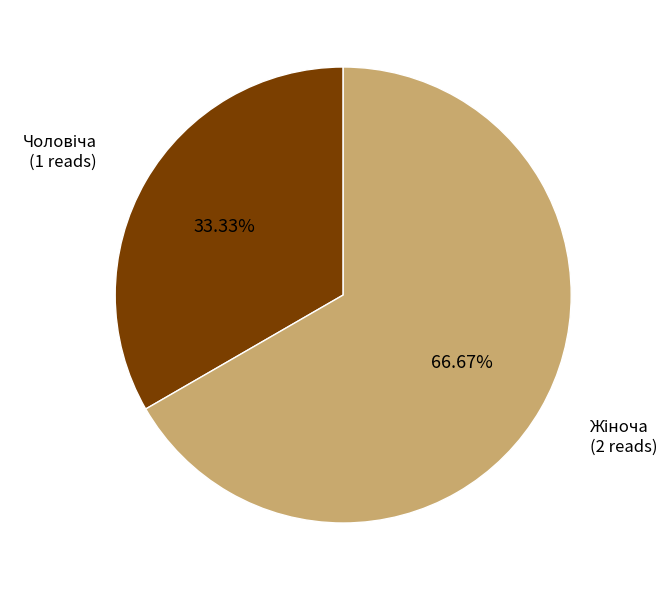

Is there any slice that represents more than half of the pie?

Yes